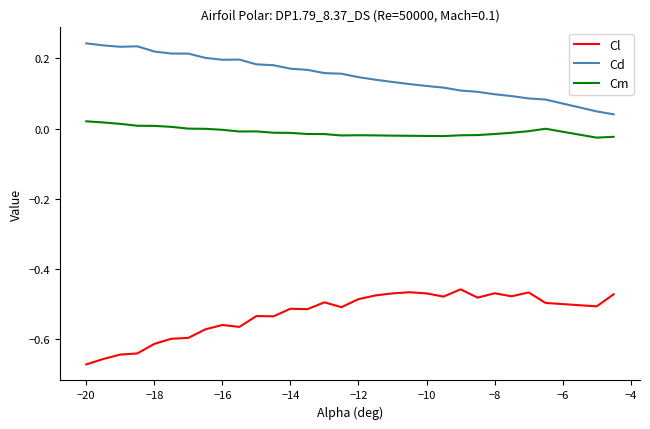

Does the chart display data point markers on the line(s)?

No